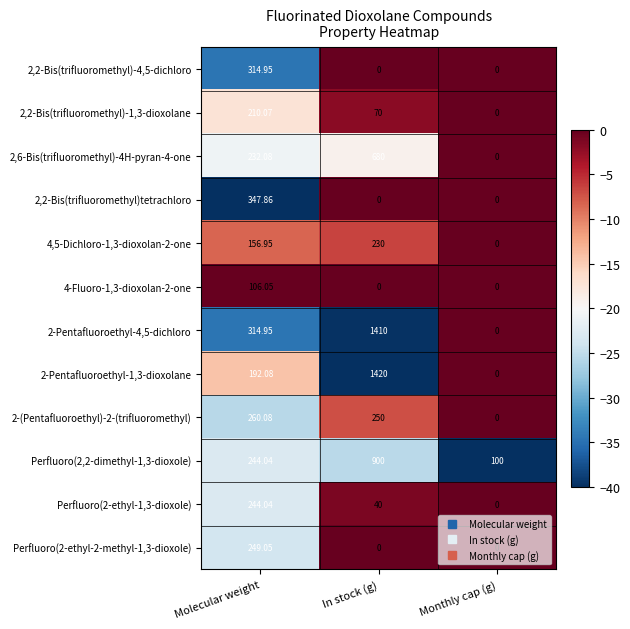

At which category is the sum across all series the highest?

In stock (g)